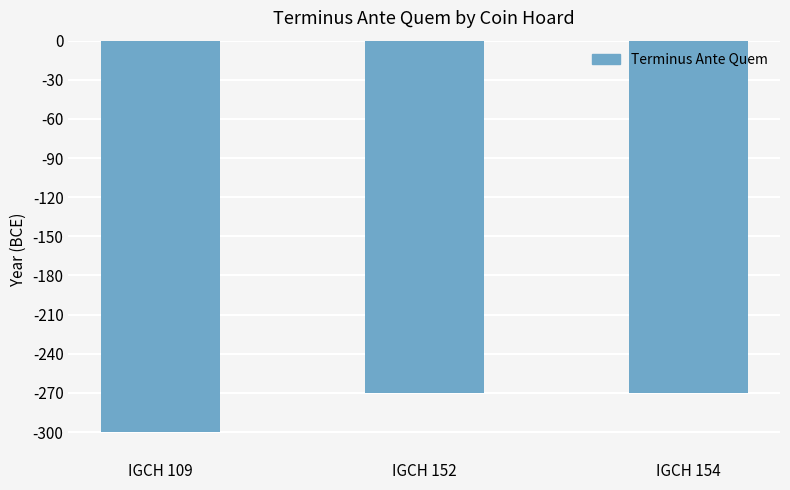

What is the greatest value displayed?

-270